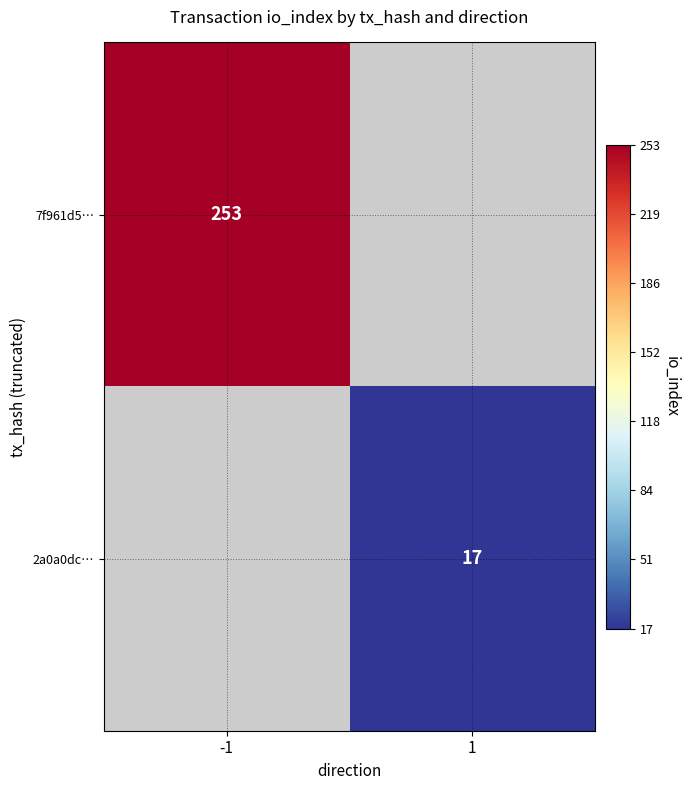

Is it true that 7f961d5… equals 253 at -1?

True